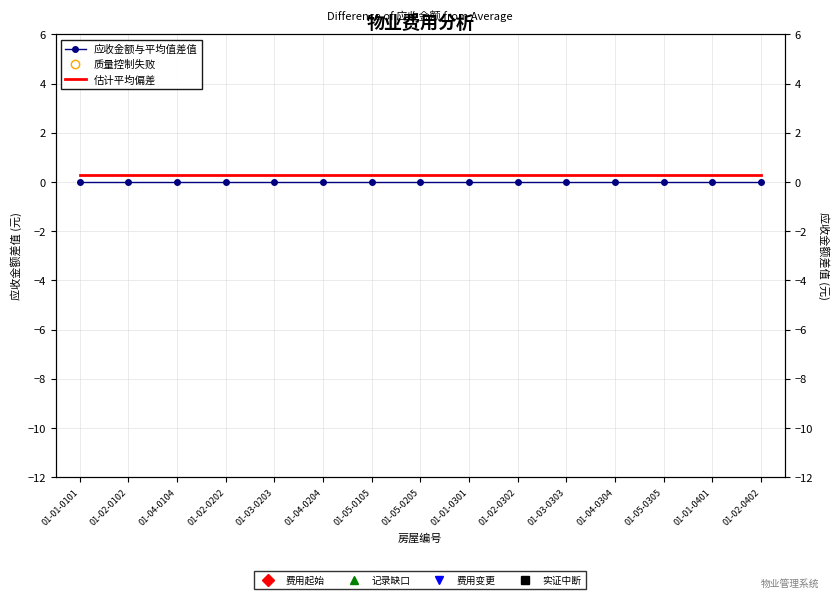

At which label does 应收金额与平均值差值 reach its peak?

01-01-0101